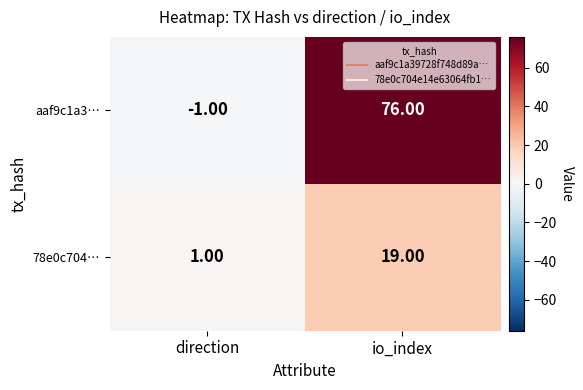

At which category does the chart reach its peak across all series?

io_index